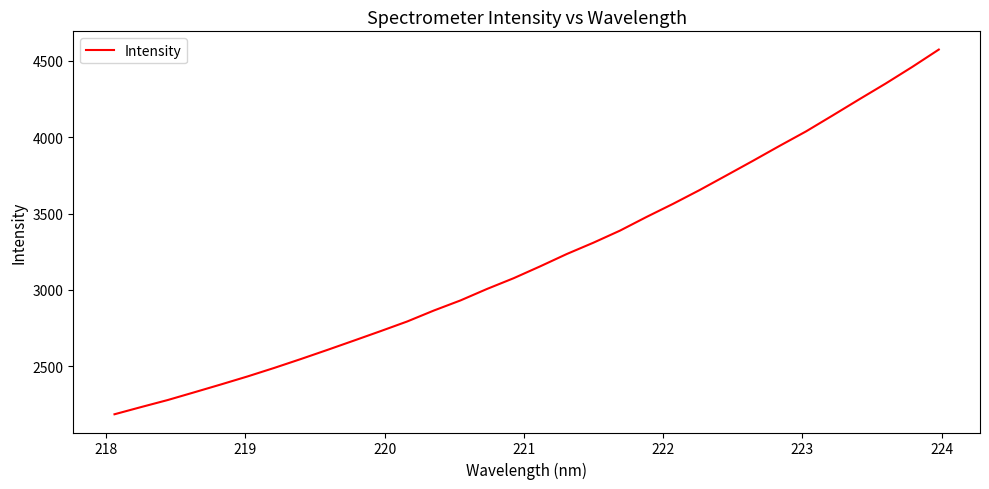

What is the difference between the maximum and minimum values?

2387.1